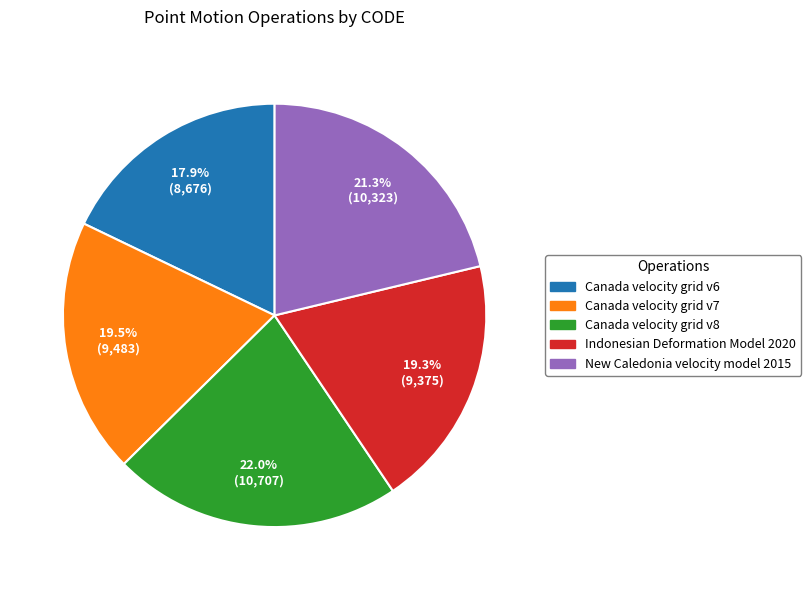

Do Indonesian Deformation Model 2020 and Canada velocity grid v7 together represent more than half of the pie?

No